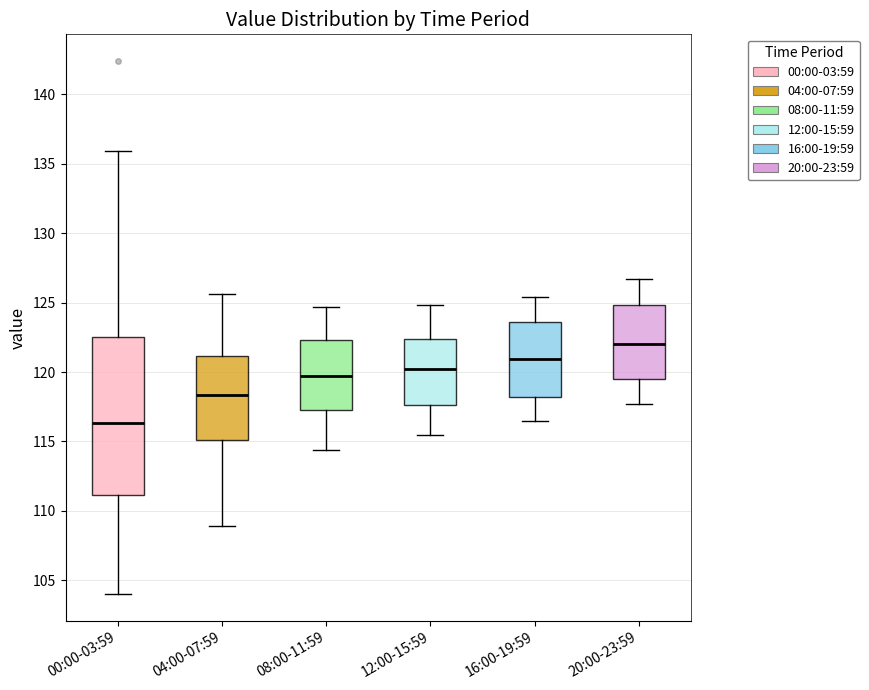

Which box is the tallest, from its lower edge to its upper edge?

00:00-03:59